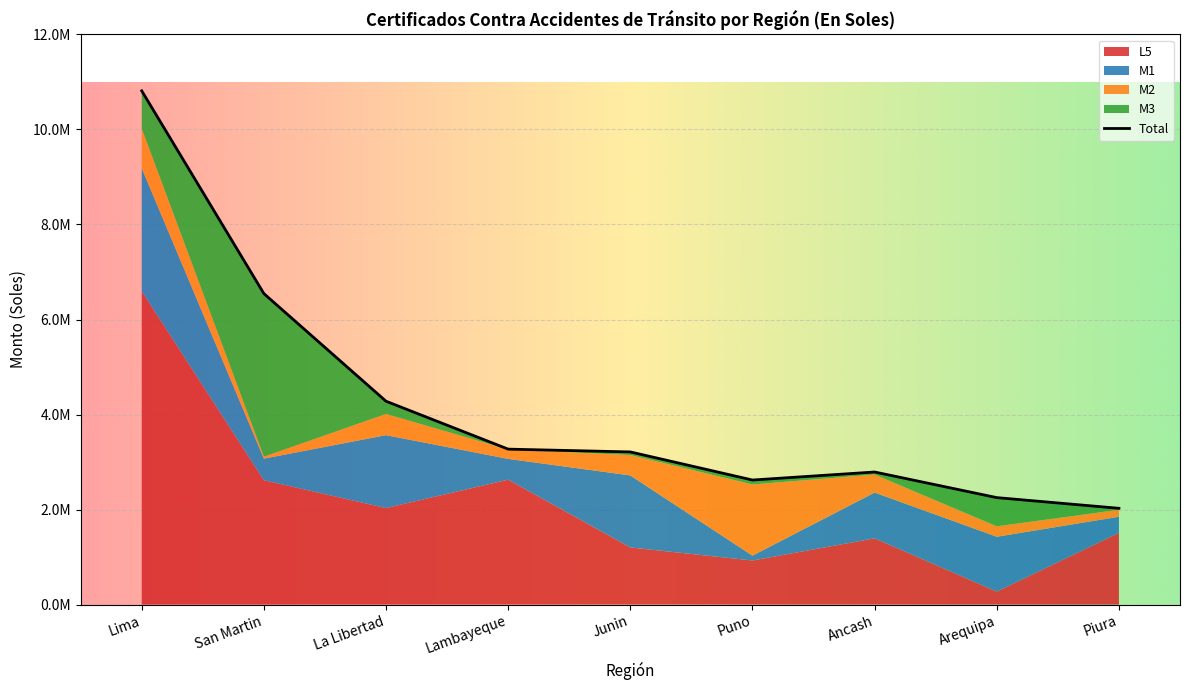

What is the highest value of the M3 series?

3433133.0